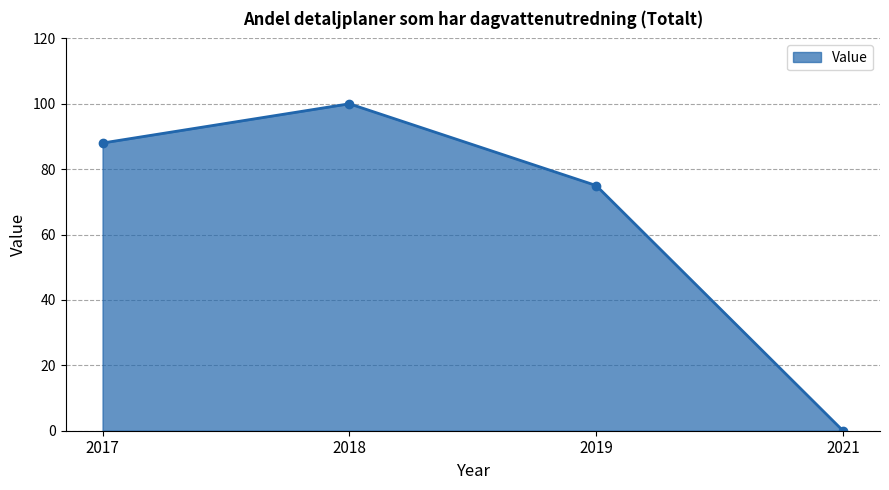

What is the average value?

66